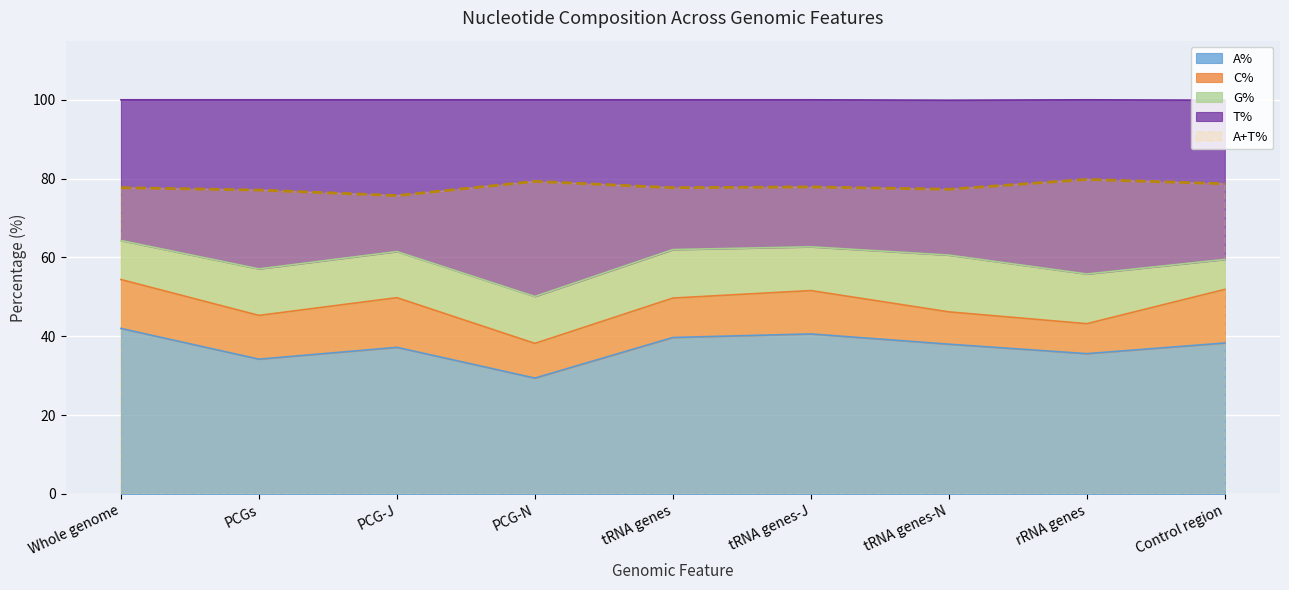

Where is the first local minimum for T%?

PCGs